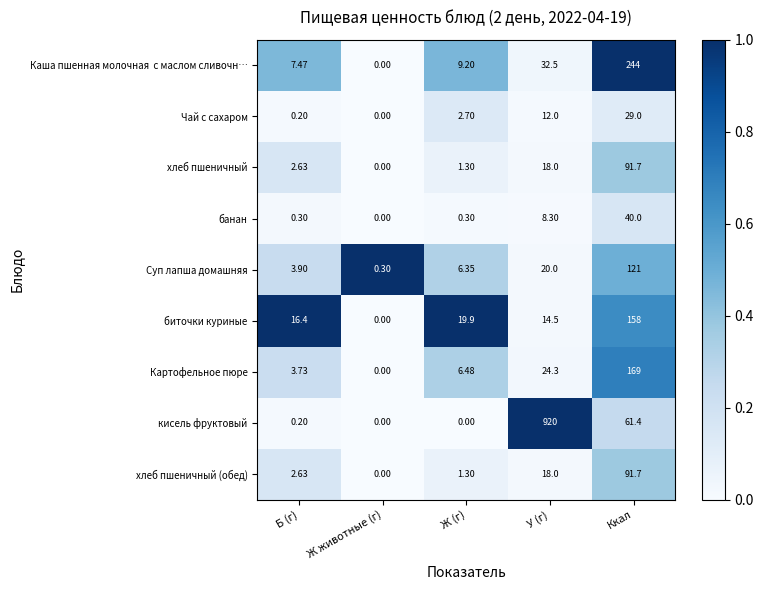

Rank the categories by Суп лапша домашняя value from highest to lowest.

Ккал, У (г), Ж (г), Б (г), Ж животные (г)